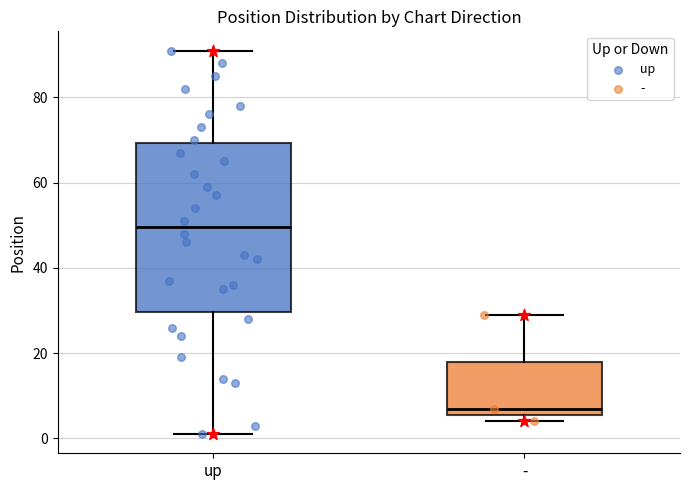

Reading left to right, read every box against the y-axis: the position of its median line, the range the box covers, and the ends of its whiskers. The values are not printed on the chart, so give them approximately, as read against the axis.

up: median 50, box 30 to 70, whiskers 2 to 92
-: median 8, box 6 to 18, whiskers 4 to 30